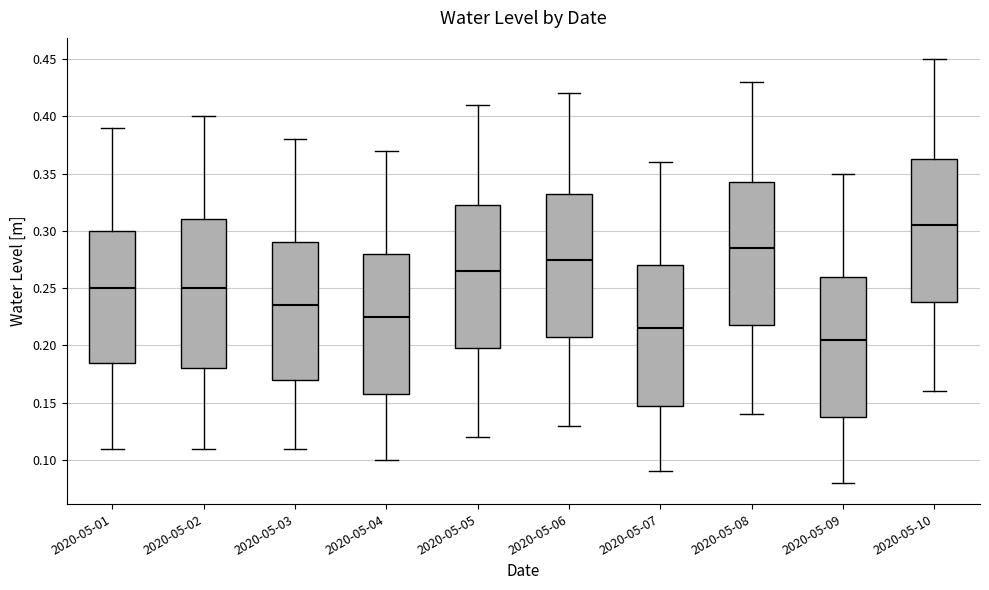

Where does the upper whisker of the box for 2020-05-07 end on the y-axis? The values are not printed on the chart, so give them approximately, as read against the axis.

0.360